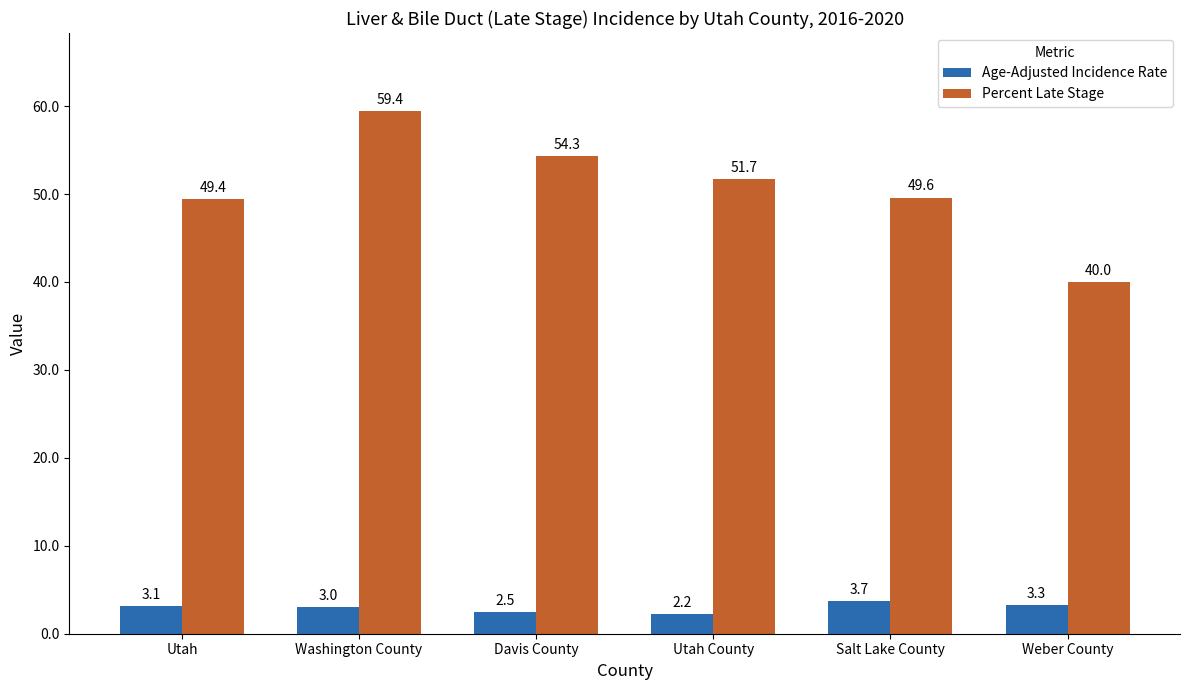

Reading left to right, transcribe all the data shown in this chart.

Age-Adjusted Incidence Rate: Utah=3.1	Washington County=3.0	Davis County=2.5	Utah County=2.2	Salt Lake County=3.7	Weber County=3.3
Percent Late Stage: Utah=49.4	Washington County=59.4	Davis County=54.3	Utah County=51.7	Salt Lake County=49.6	Weber County=40.0